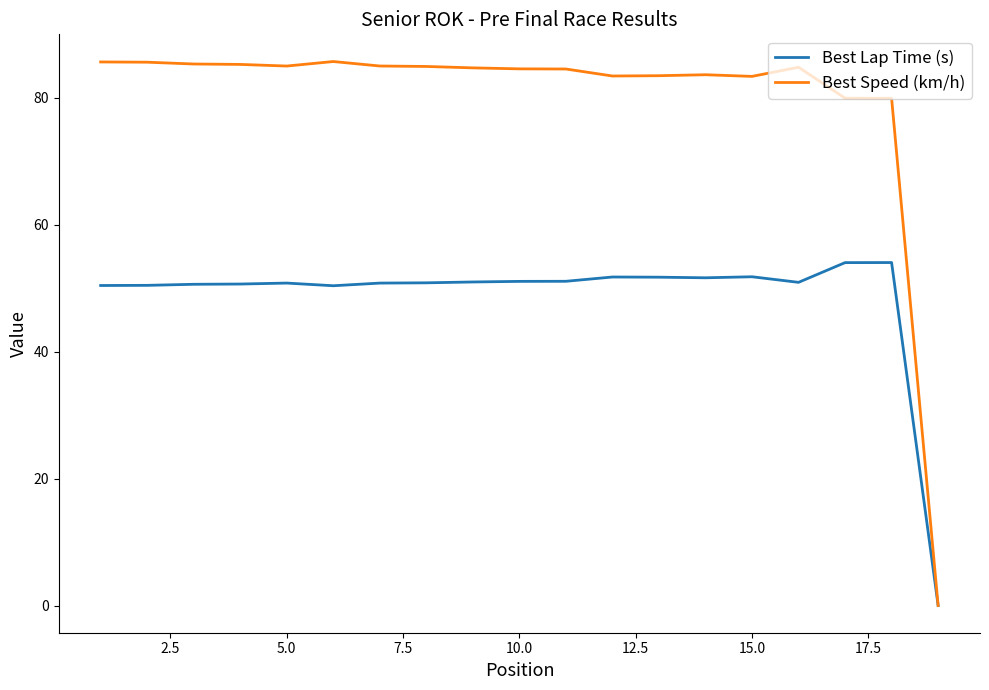

Which series has the largest total across all categories?

Best Speed (km/h)